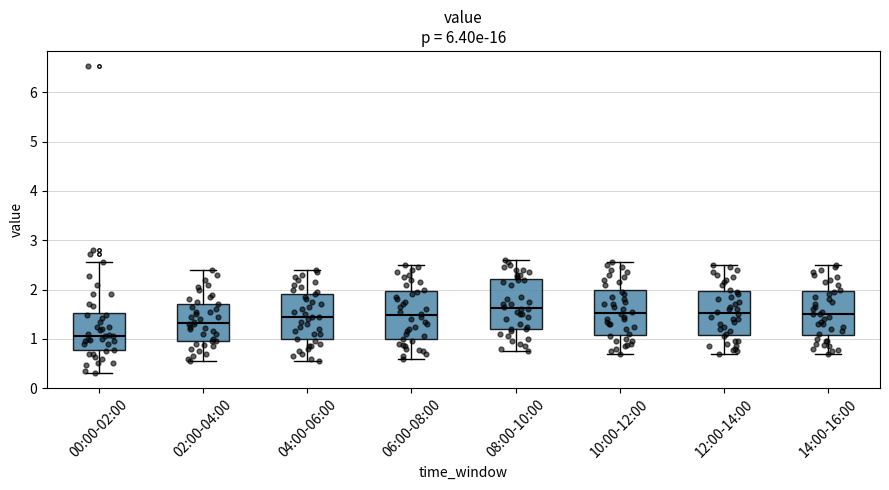

Where does the lower whisker of the box for 10:00-12:00 end on the y-axis? The values are not printed on the chart, so give them approximately, as read against the axis.

0.7